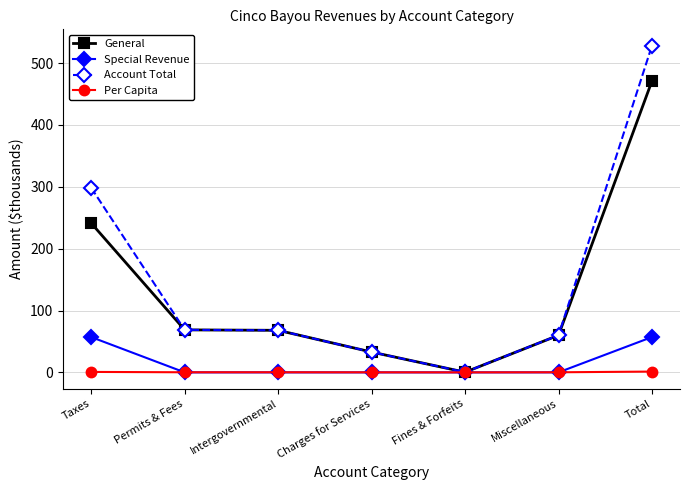

Which series has the widest spread of values?

Account Total